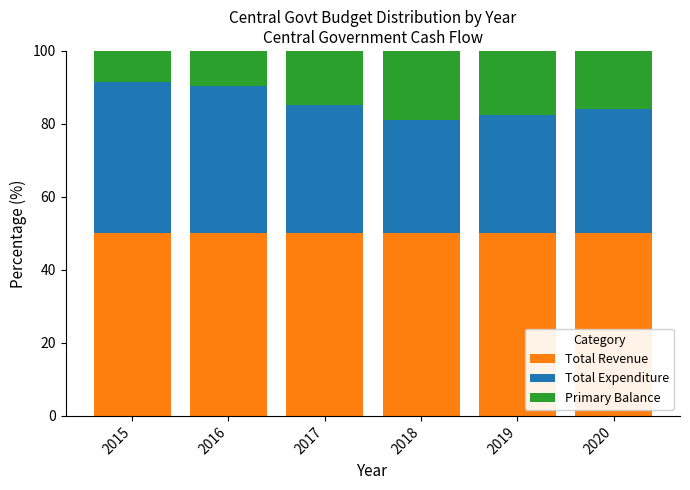

Count the number of categories in the chart.

6